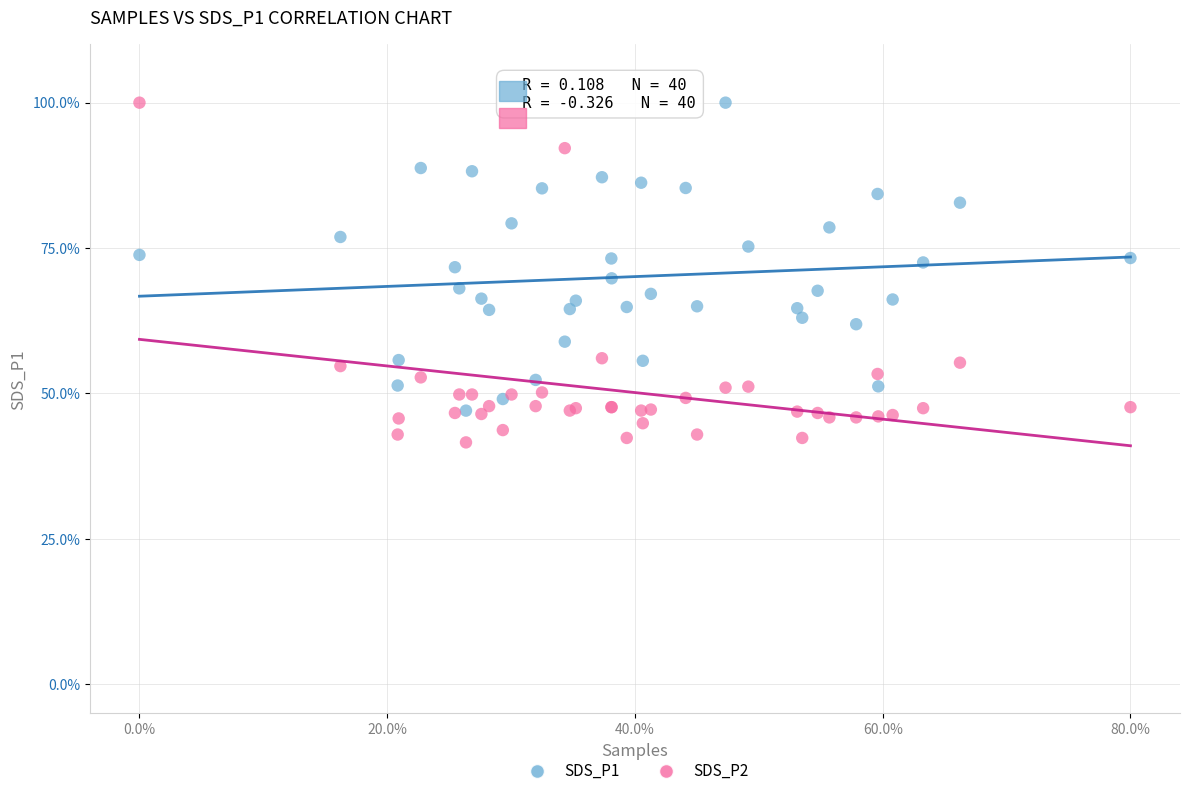

Which series has the widest spread of Y values?

SDS_P2